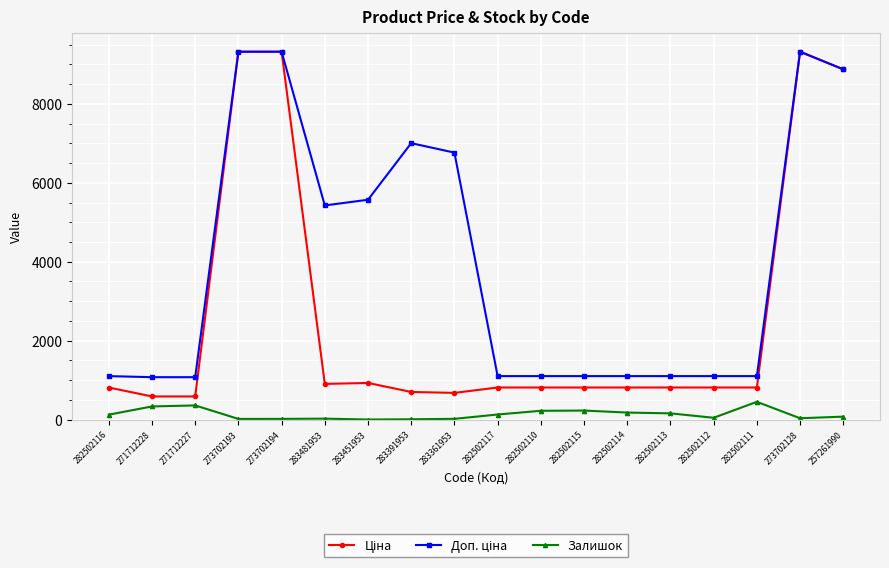

What position from the left is 283391953?

8